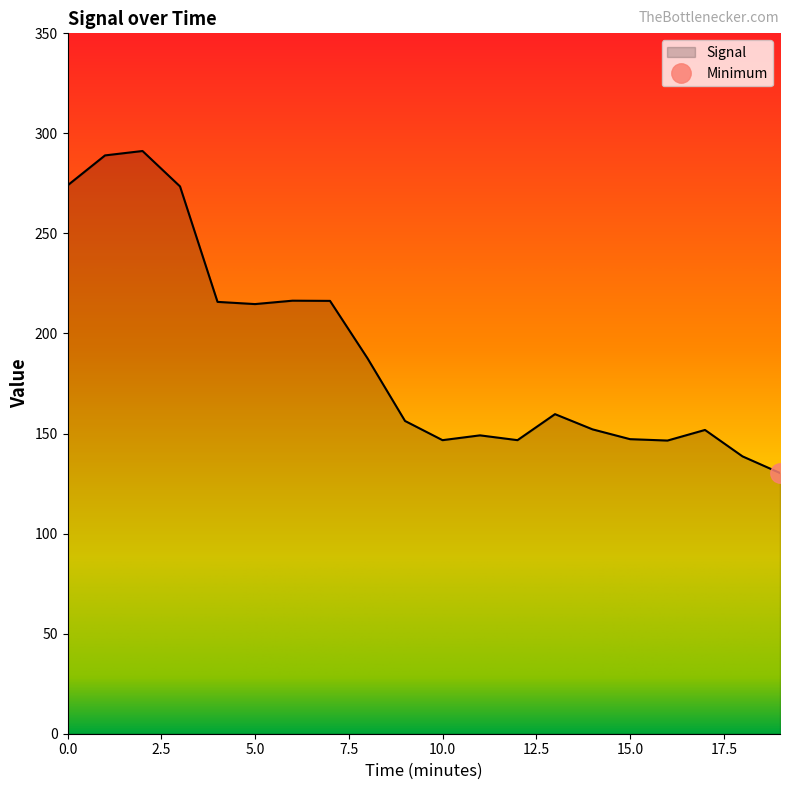

What is the change in value from 0 to 19?

-143.7